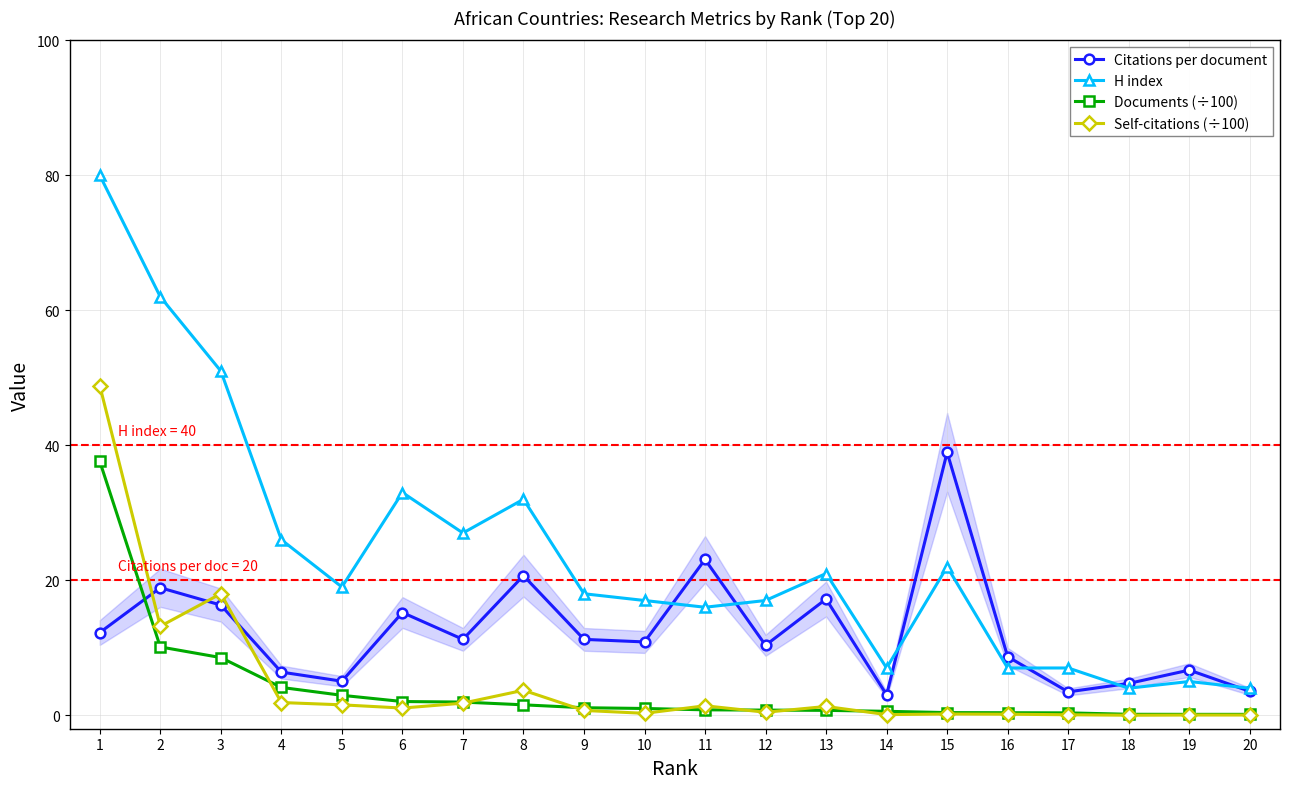

What is the value of the Citations per document point at the 16th from the left?

8.7